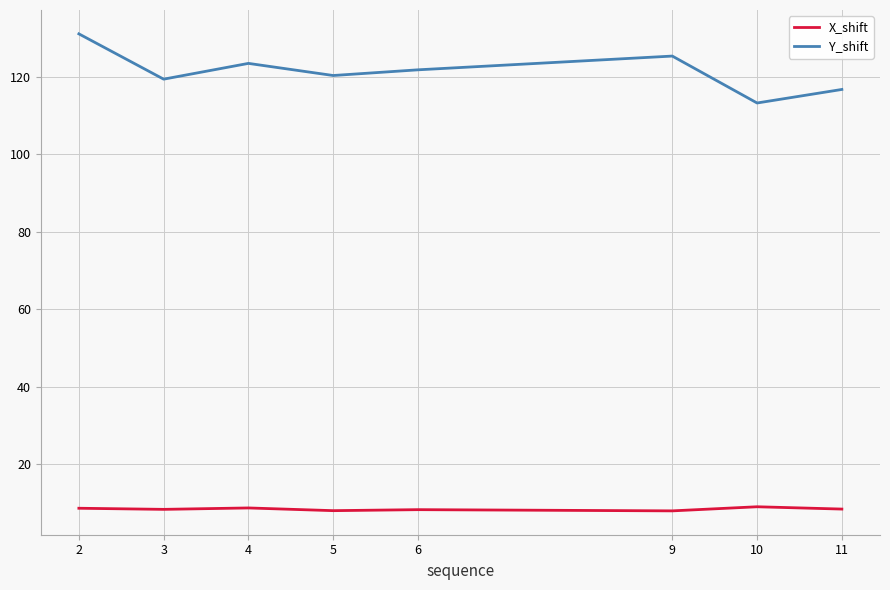

At which category does the chart reach its peak across all series?

2